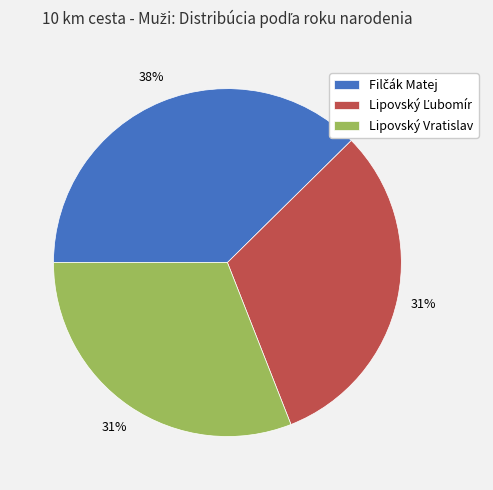

To the nearest percent, what is the difference between the largest and smallest slice percentages?

7%